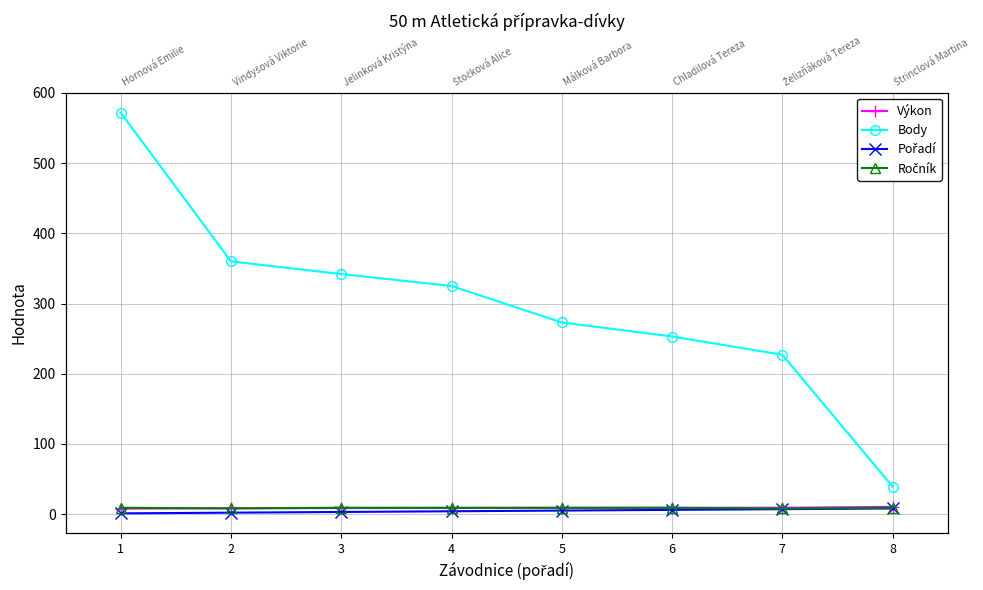

At 6, list the series in order from smallest to largest.

Pořadí, Výkon, Ročník, Body